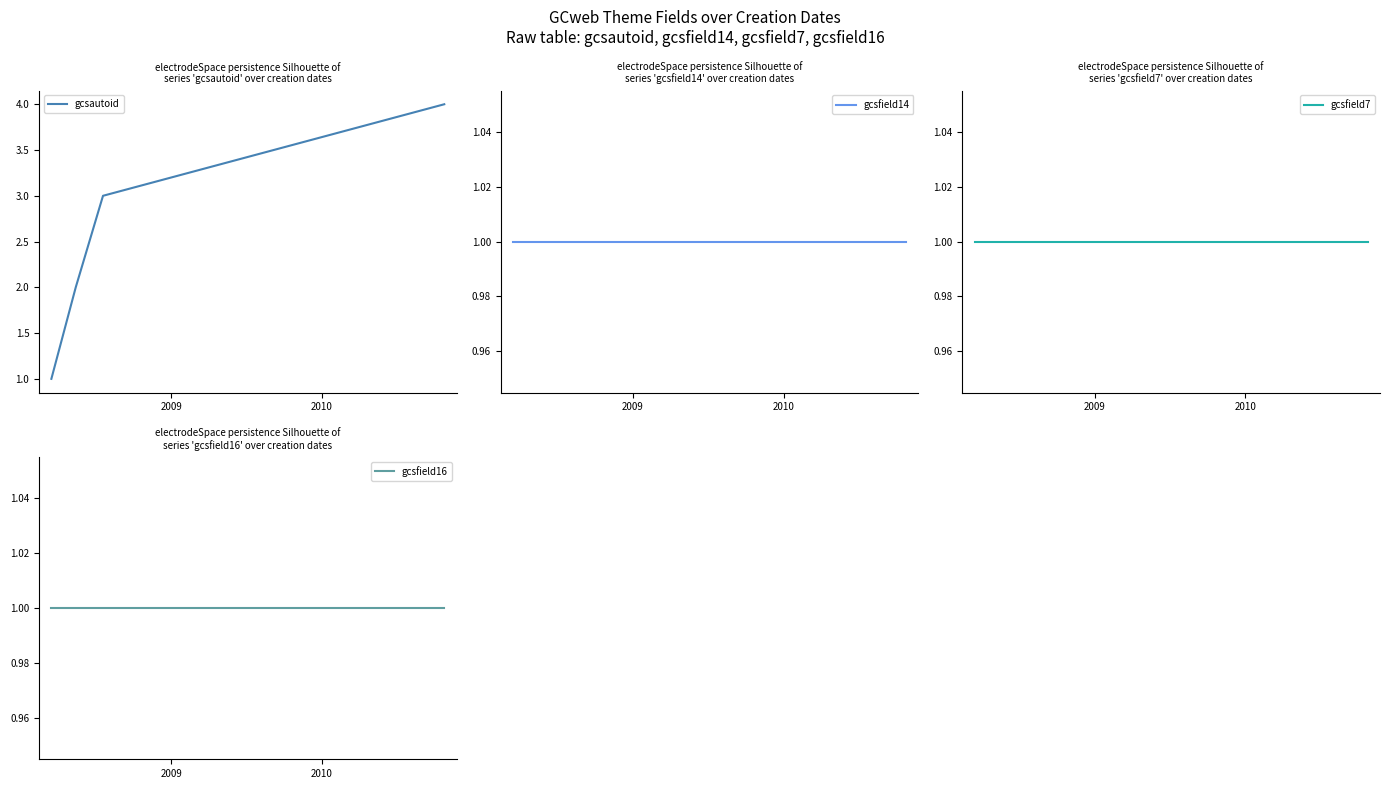

What are all the series names shown in the legend?

gcsautoid, gcsfield14, gcsfield7, gcsfield16